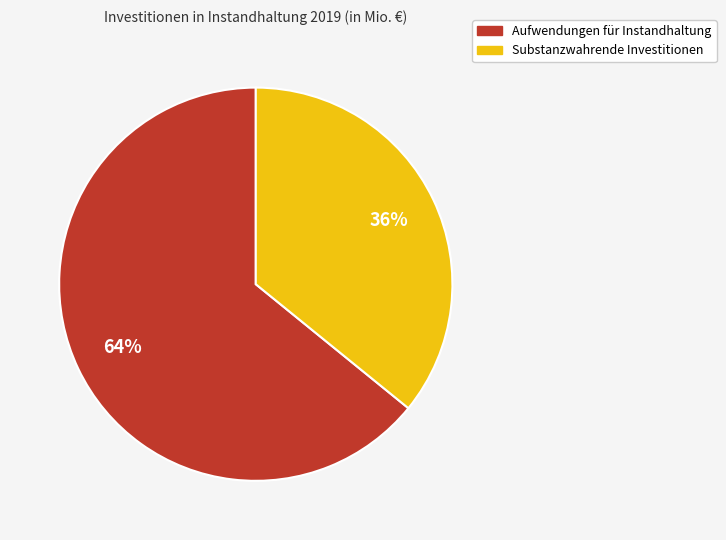

How many segments does this pie chart have?

2